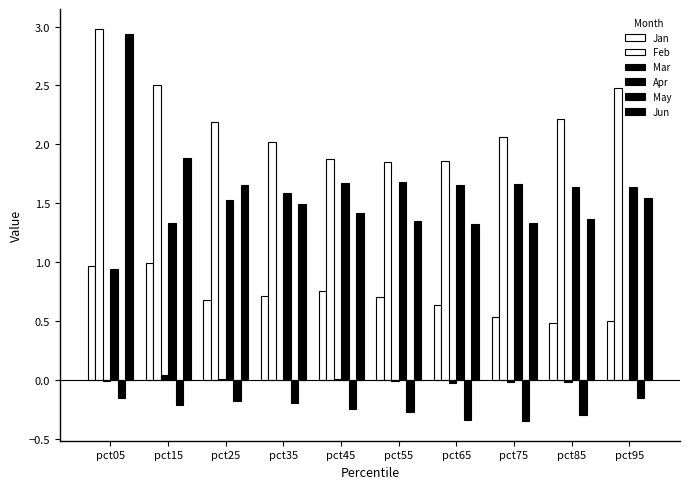

Rank the series at pct35 from highest to lowest value.

Feb, Apr, Jun, Jan, Mar, May